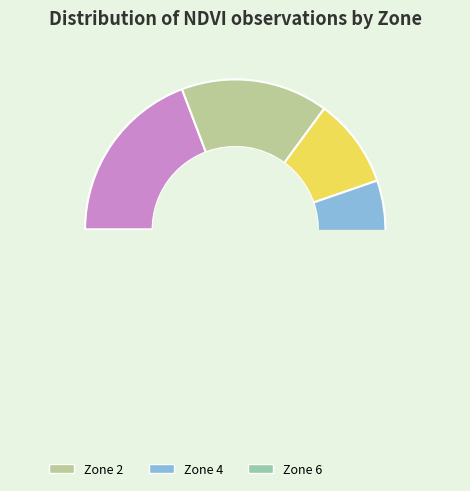

What is the ratio of the value at Zone 5 to the value at Zone 2?

0.4